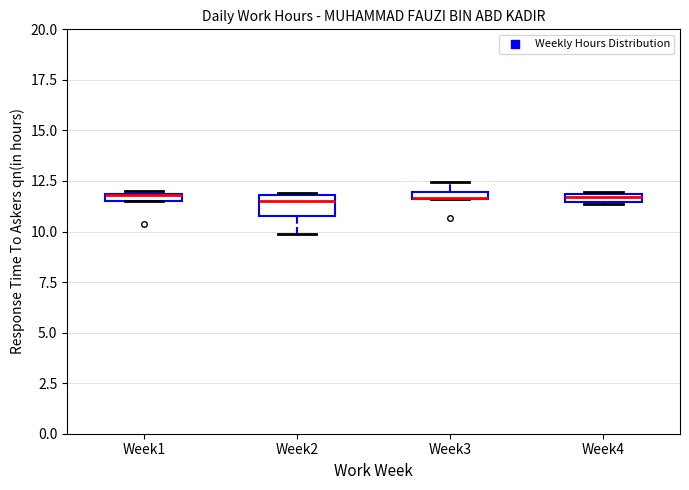

What is the change in value from 9 to 10?

+1.8